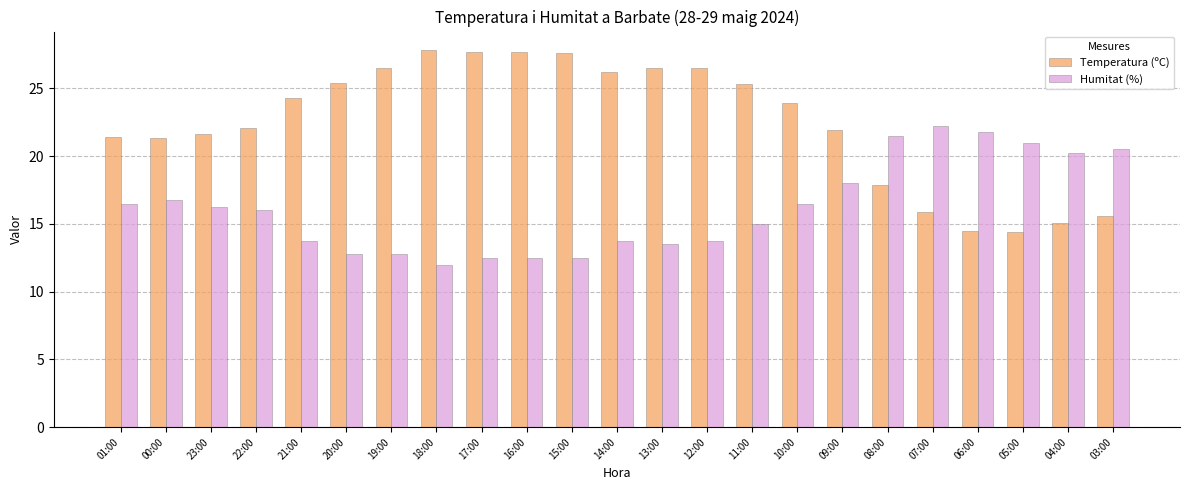

What is the approximate value of Humitat (%) at 00:00?

16.8